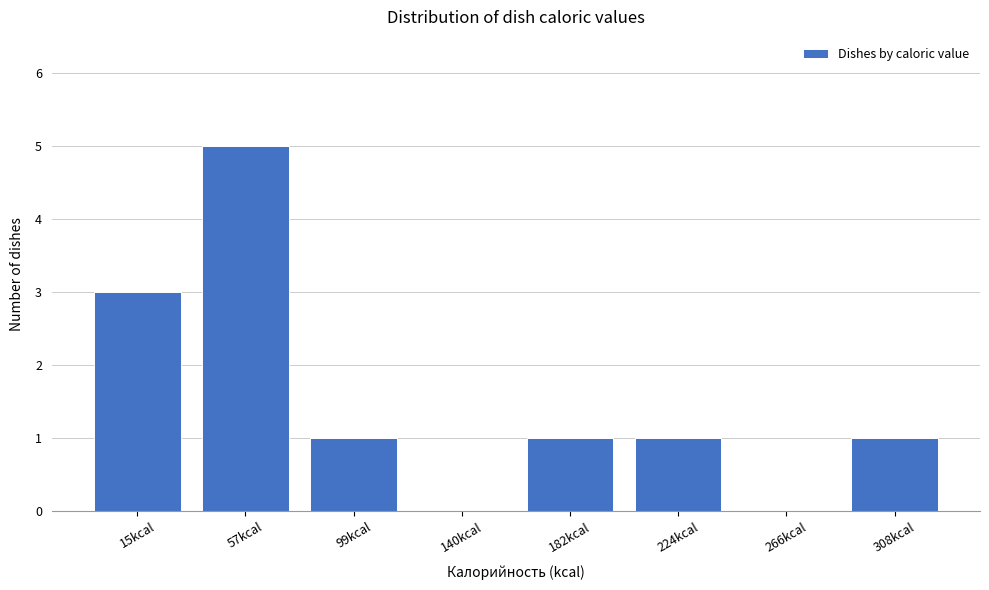

Reading left to right, transcribe all the data shown in this chart.

15kcal=3	57kcal=5	99kcal=1	140kcal=0	182kcal=1	224kcal=1	266kcal=0	308kcal=1